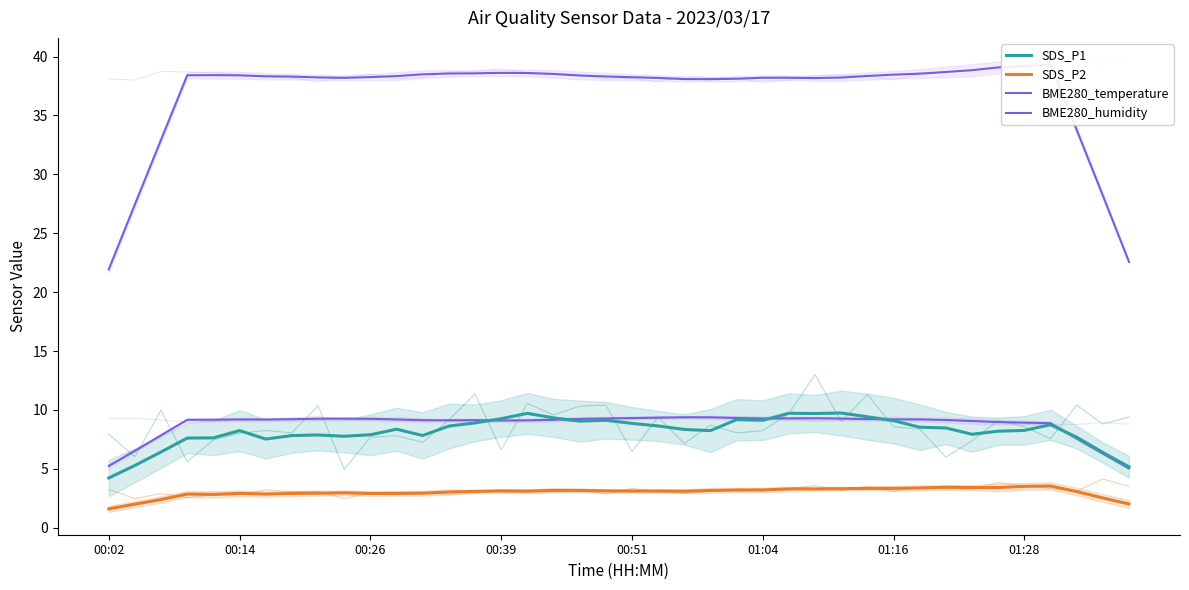

What is the difference between the BME280_temperature values at 11 and 19?

0.1